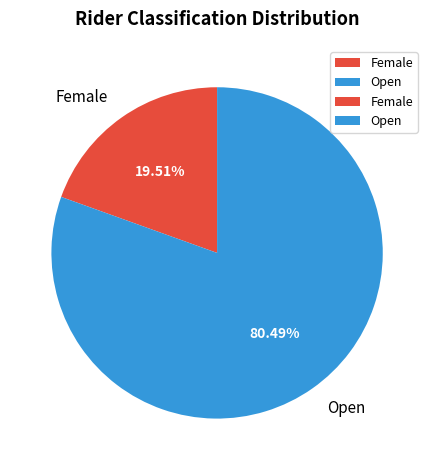

To the nearest percent, what is the average slice percentage?

50%